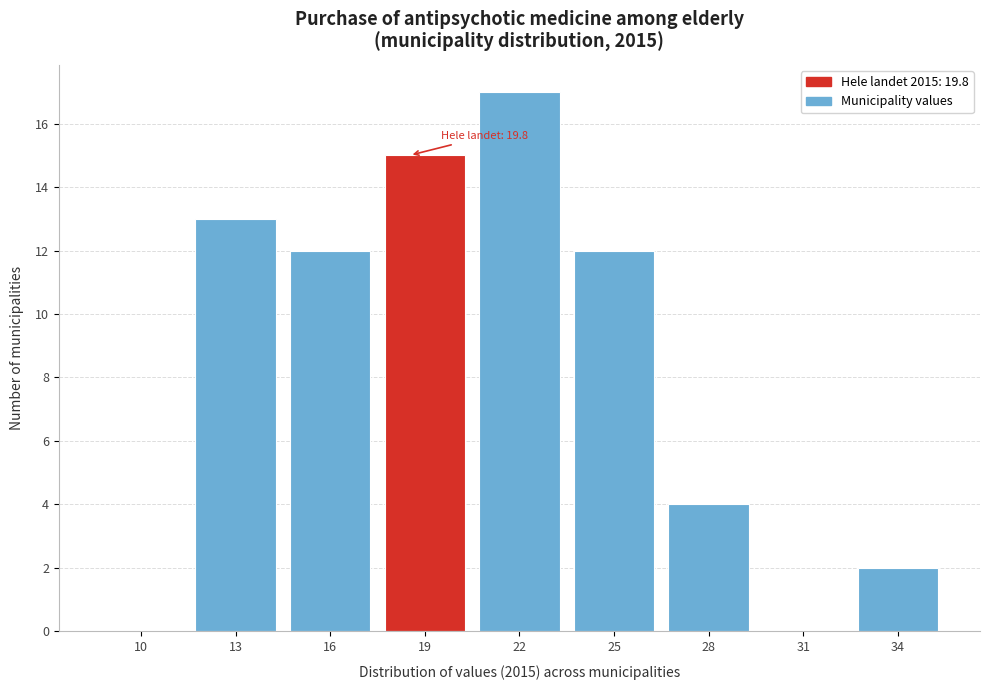

The chart shows a value of 21 at 16. True or false?

False